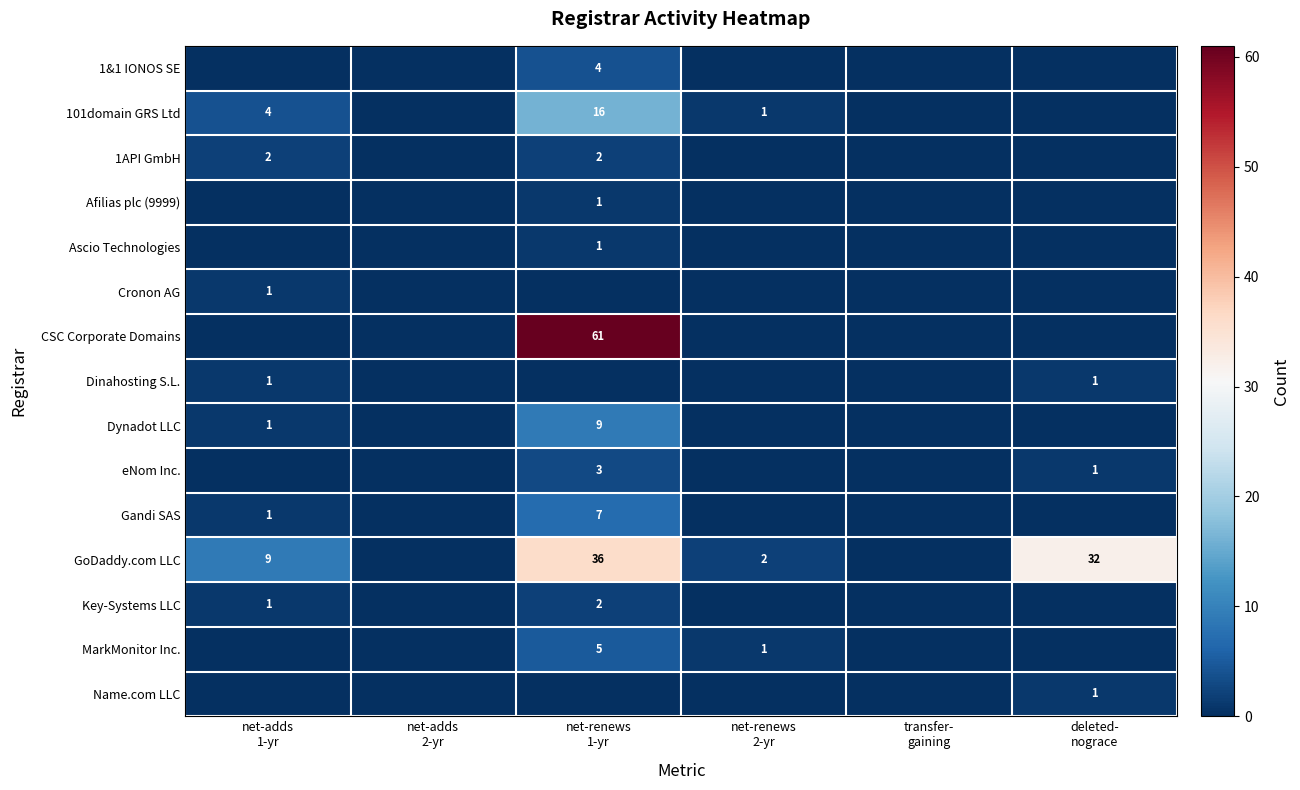

Is it true that 1&1 IONOS SE equals 0 at transfer- gaining?

True